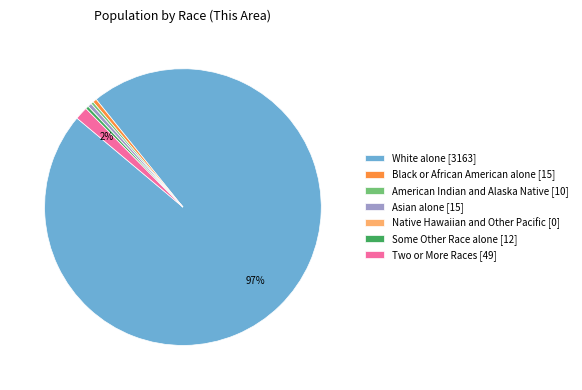

The White alone slice represents 97% of the pie. True or false?

True